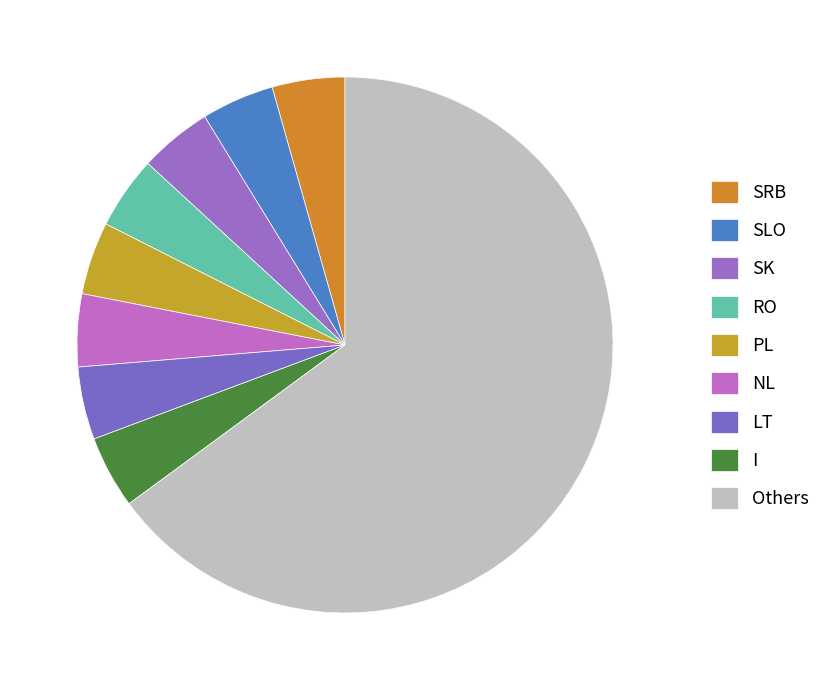

Does RO account for over 50% of the chart?

No